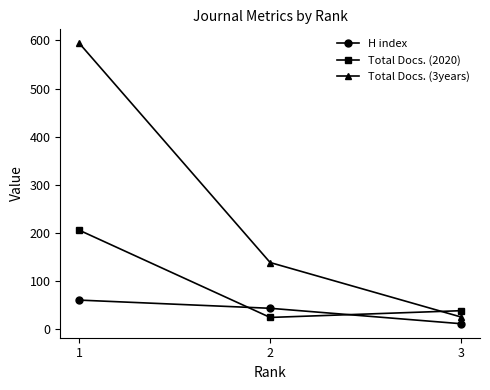

What is the approximate value of H index at 1, to the nearest 5?

60